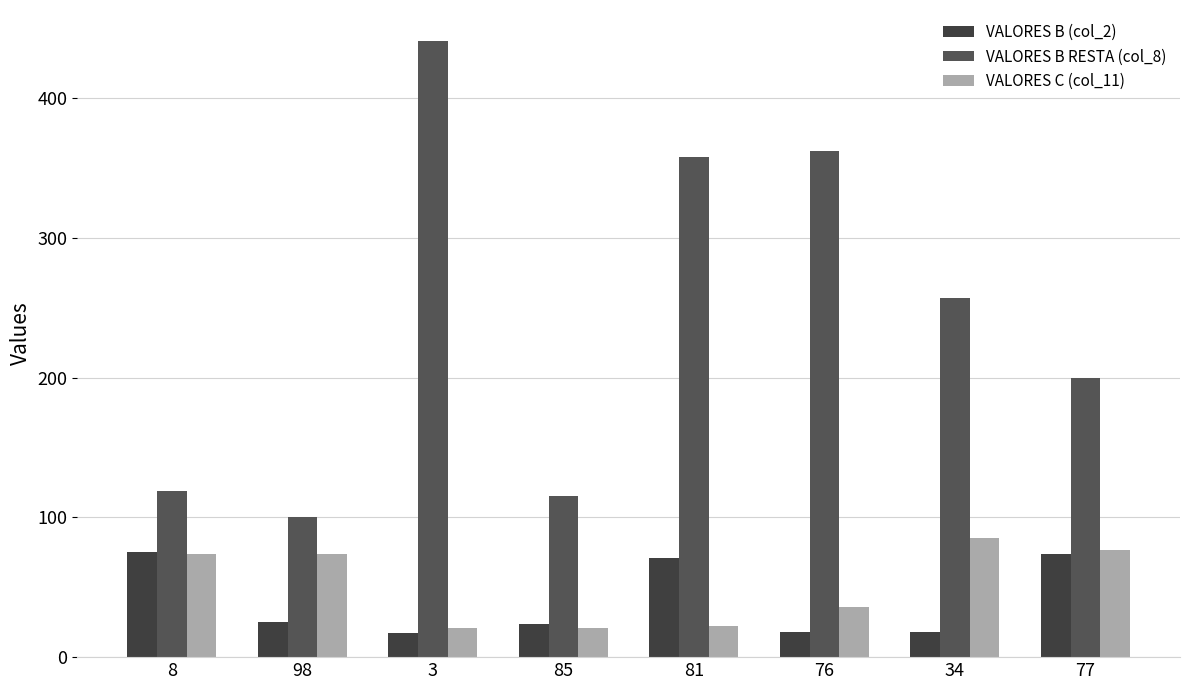

Reading left to right, transcribe all the data shown in this chart.

VALORES B (col_2): 75	25	17	24	71	18	18	74
VALORES B RESTA (col_8): 119	100	441	115	358	362	257	200
VALORES C (col_11): 74	74	21	21	22	36	85	77